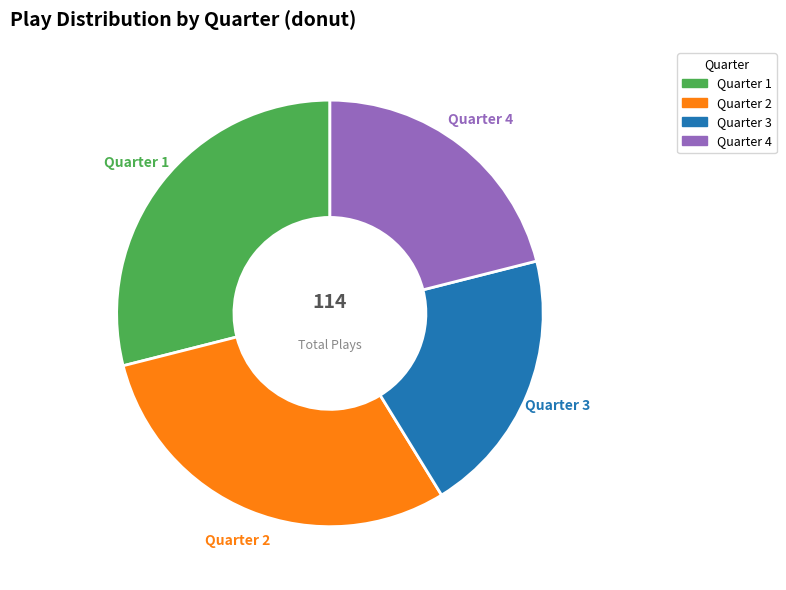

To the nearest percent, what percentage of the pie is Quarter 2?

30%